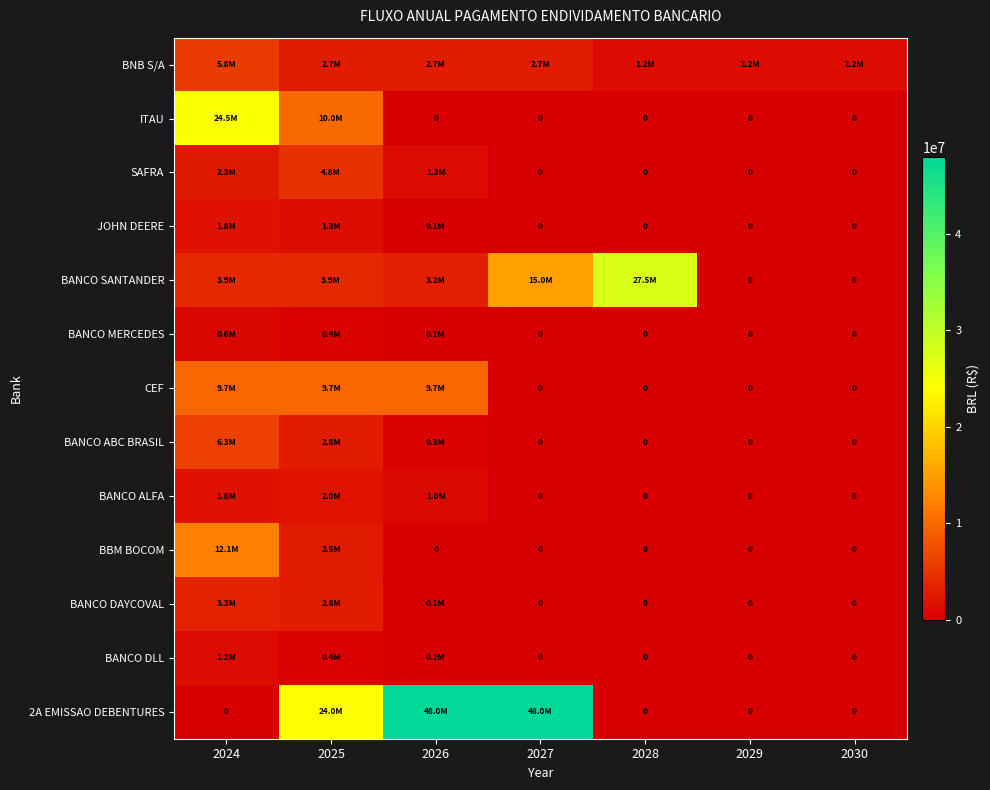

Which category has the highest value across all series?

2026